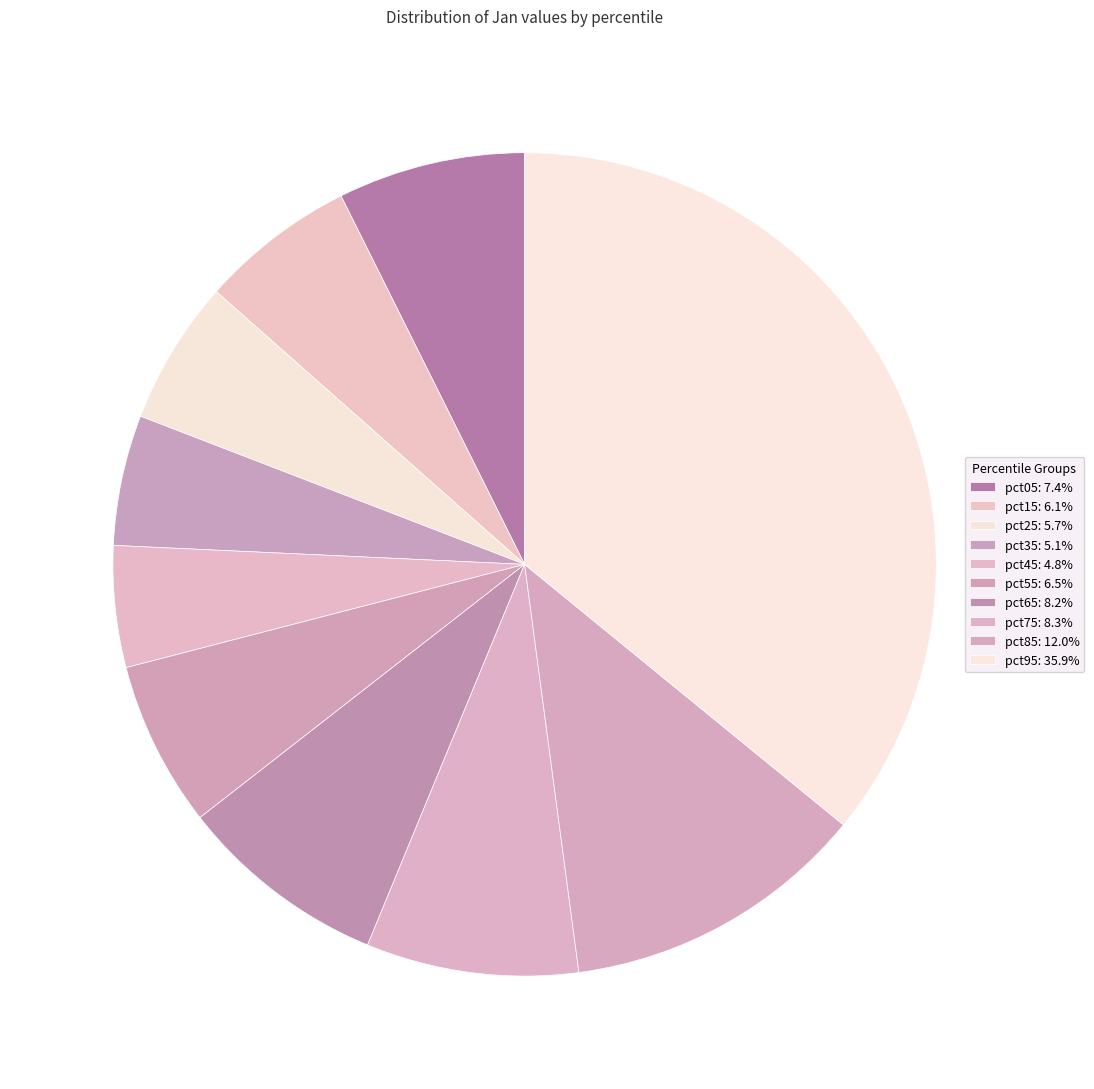

Is it true that pct95 is 36% of the pie?

True